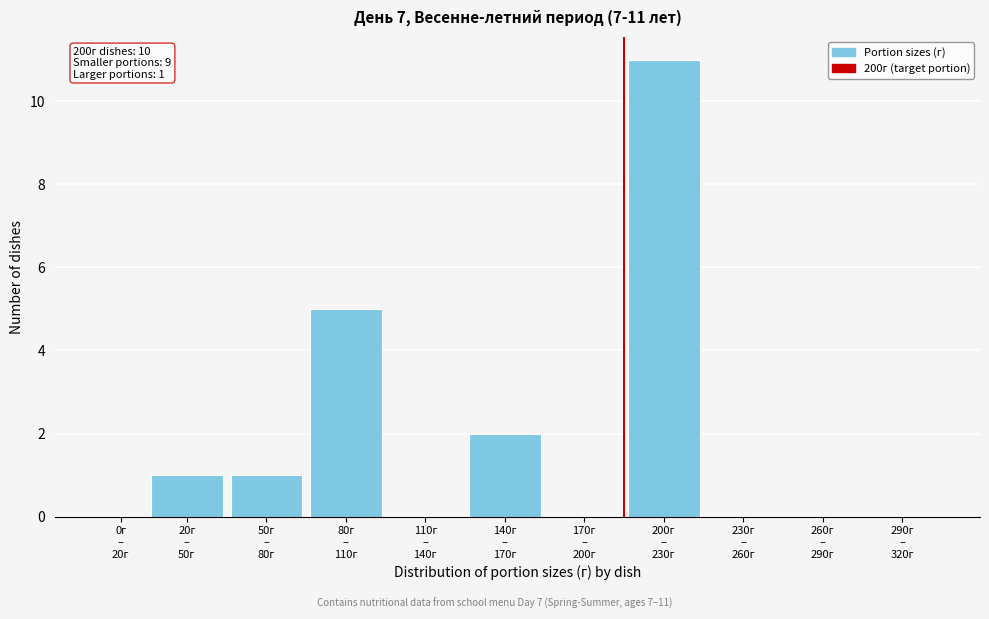

What is the sum of all values?

20